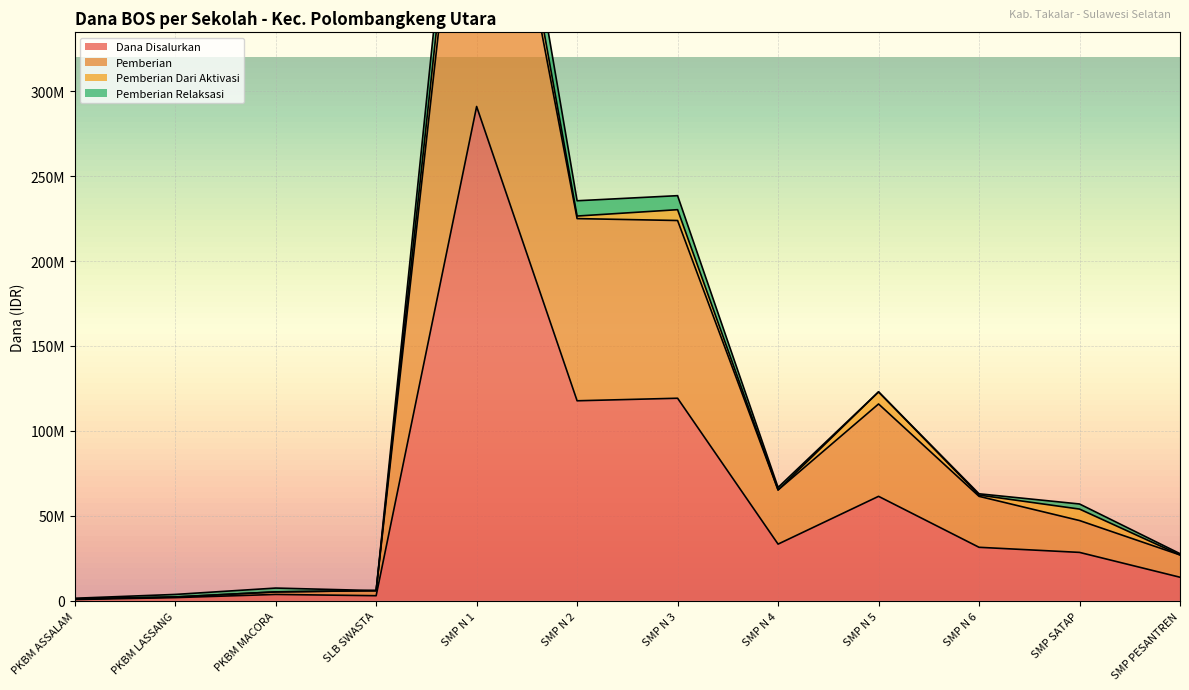

The Dana Disalurkan series shows 720029 at PKBM LASSANG. True or false?

False